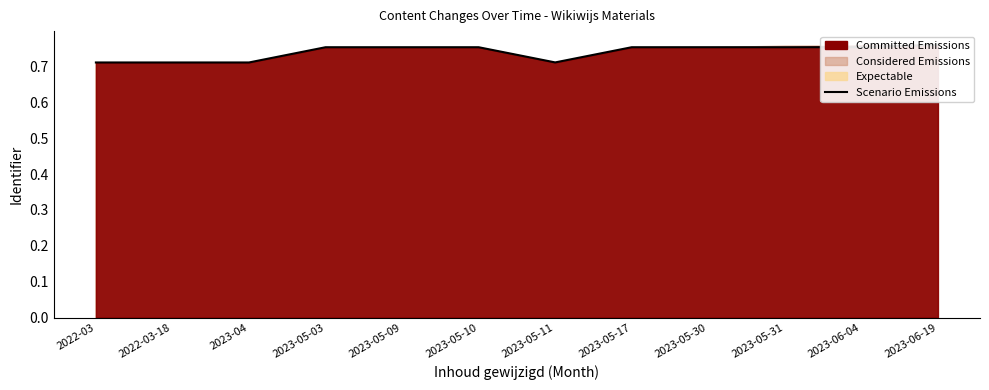

Is it true that the value at 2023-05-17 is 1.3?

False